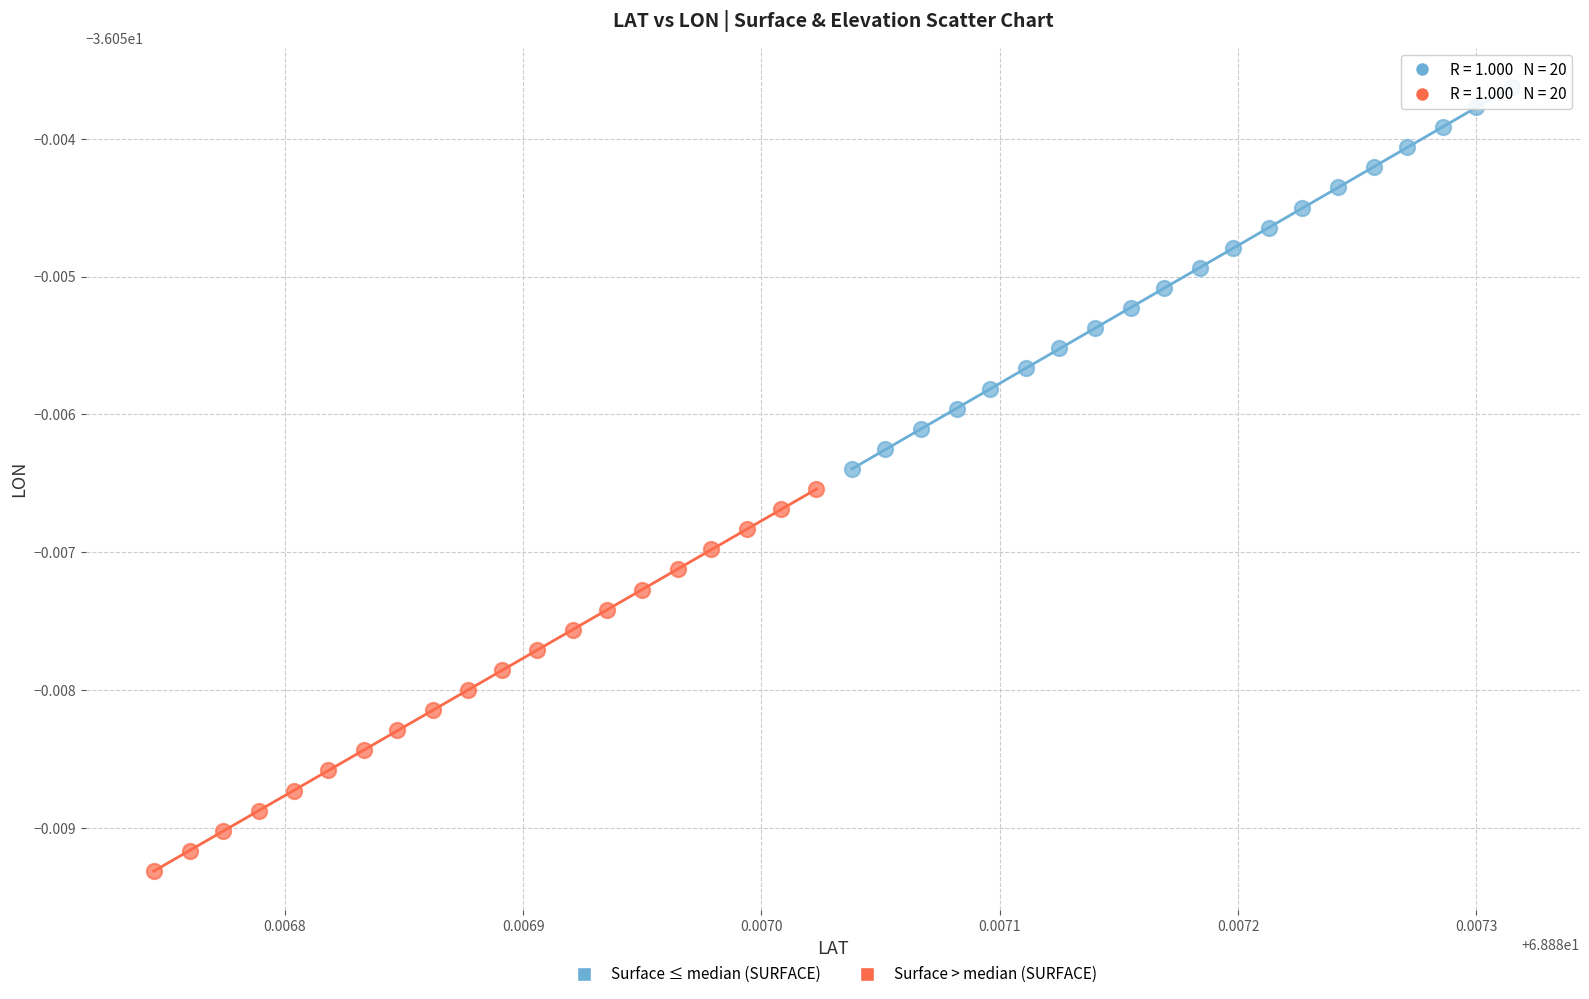

Which series reaches the maximum Y coordinate?

Surface ≤ median (SURFACE)